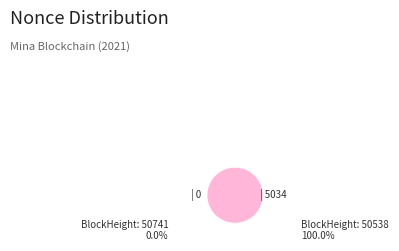

Rank the categories by value from highest to lowest.

50538, 50741